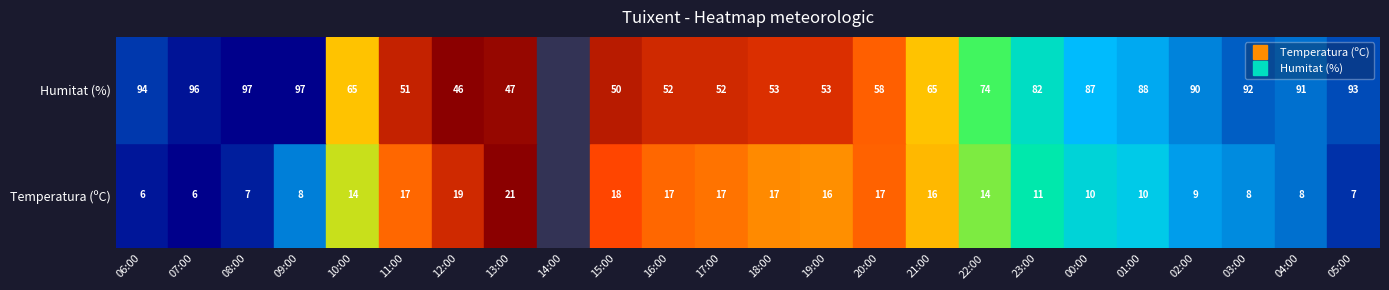

The Humitat series shows 32.0 at 06 13:00. True or false?

False